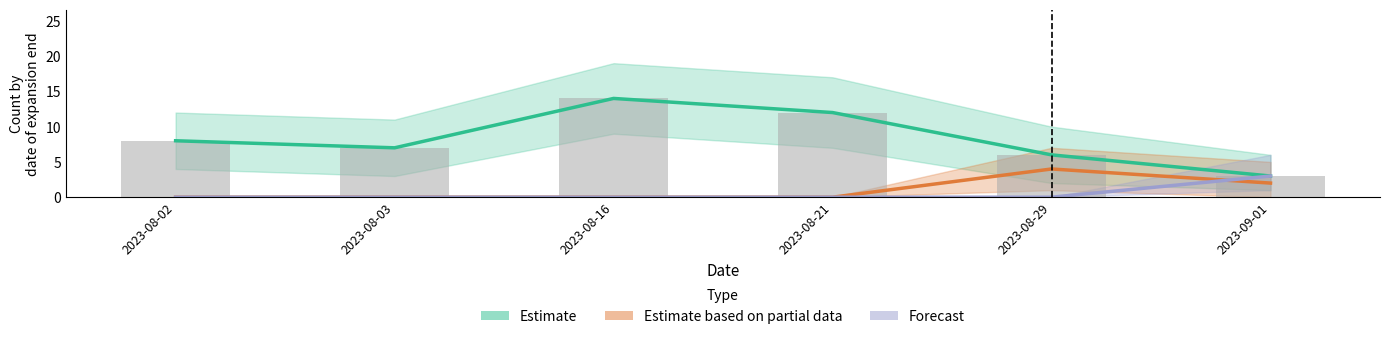

Is it true that Estimate based on partial data equals 2 at 2023-08-16?

False